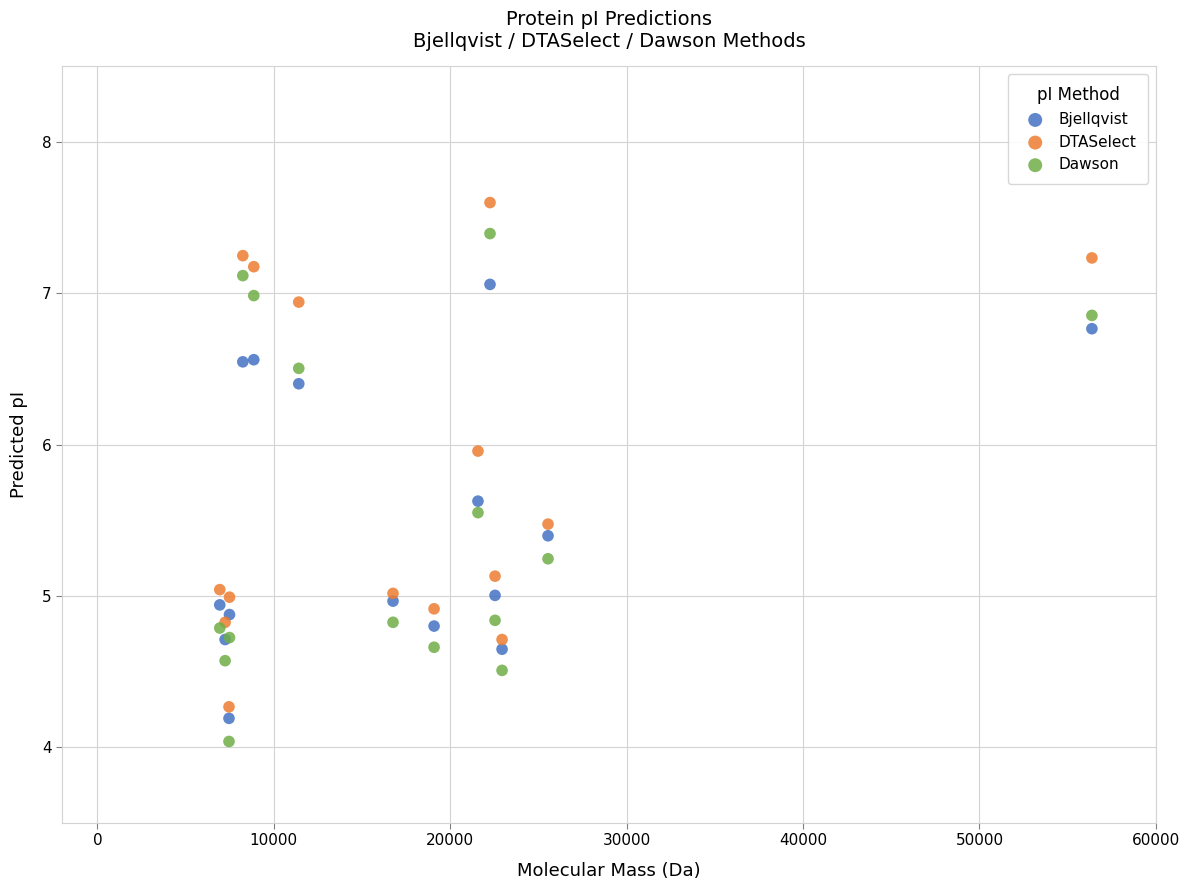

Which series has the widest spread of Y values?

Dawson